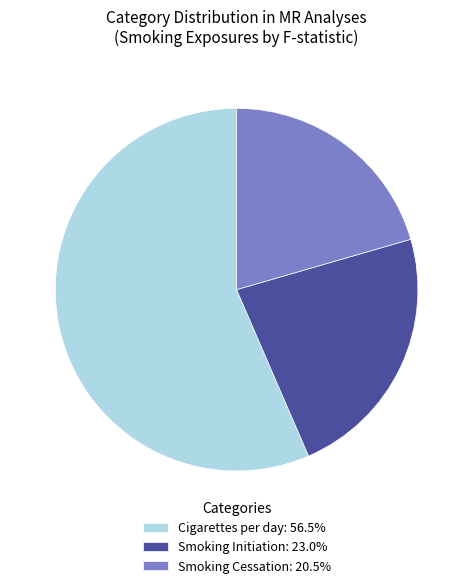

Which category accounts for the majority?

Cigarettes per day